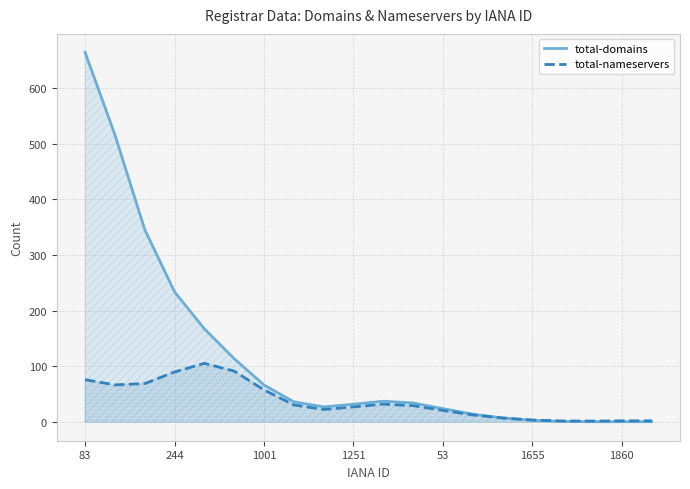

Which series has the widest spread of values?

total-domains